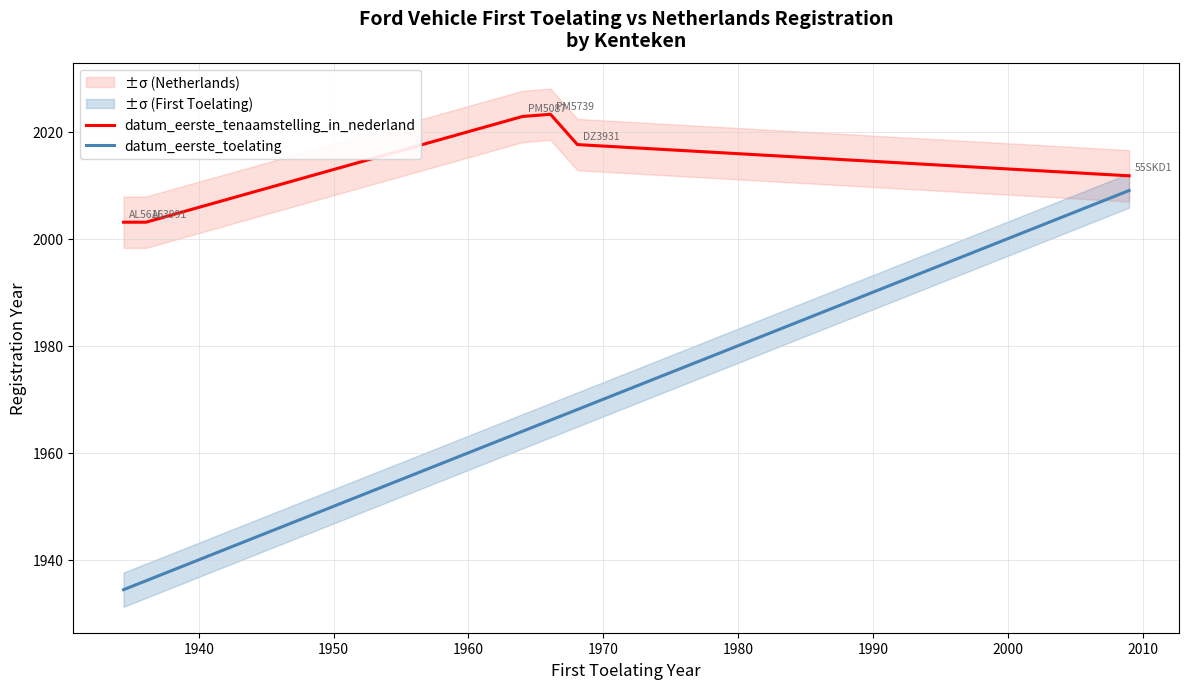

What is the lowest value of the datum_eerste_toelating series?

1934.4